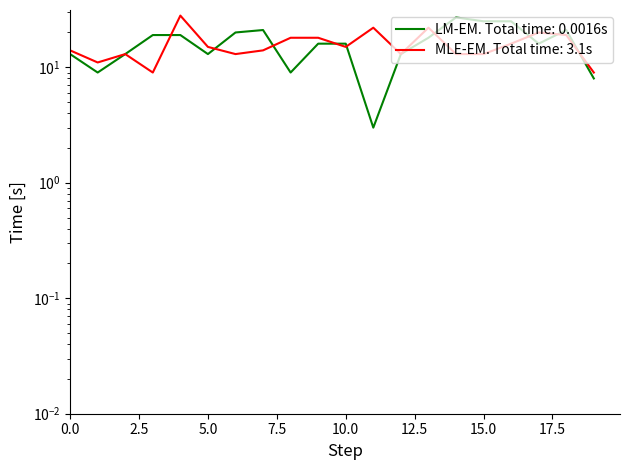

Rank the categories by Female value from highest to lowest.

4, 11, 13, 17, 18, 8, 9, 16, 5, 10, 0, 7, 2, 6, 12, 14, 15, 1, 3, 19